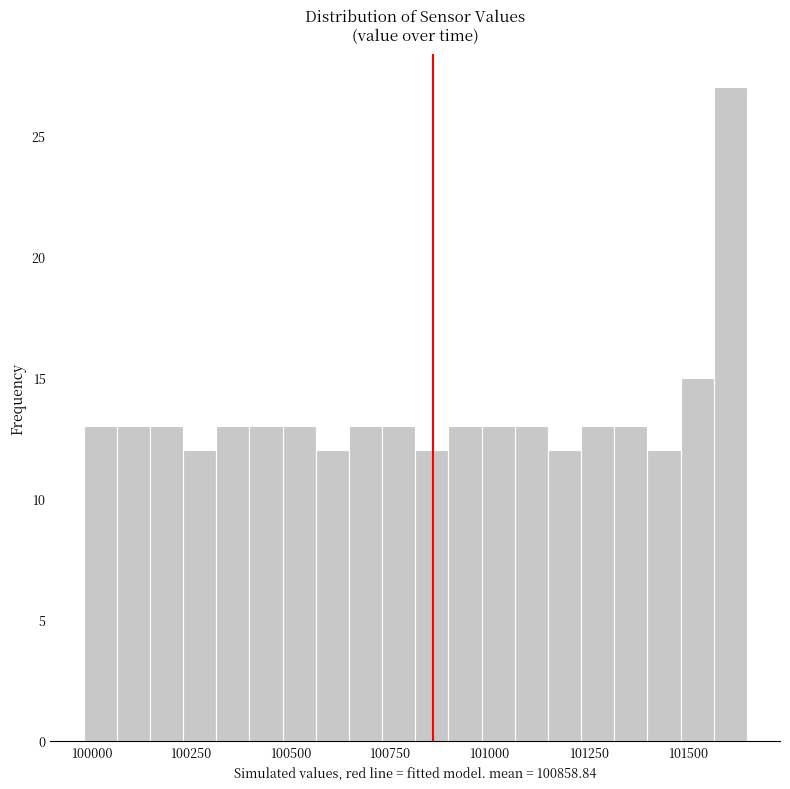

Around what value on the x-axis is the tallest bar? Give the approximate position of its centre, as read against the axis.

101600